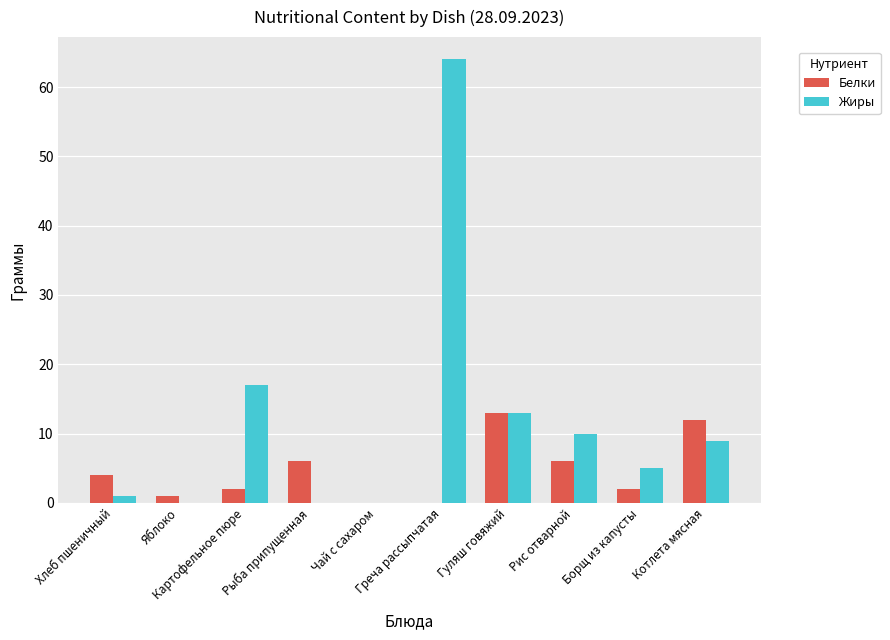

True or false: Жиры has a value of 3 at Котлета мясная.

False